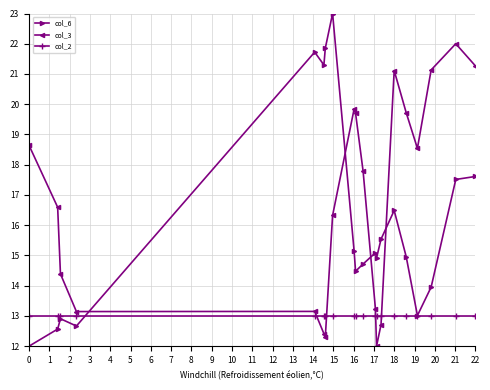

What is the maximum value for col_2?

13.0